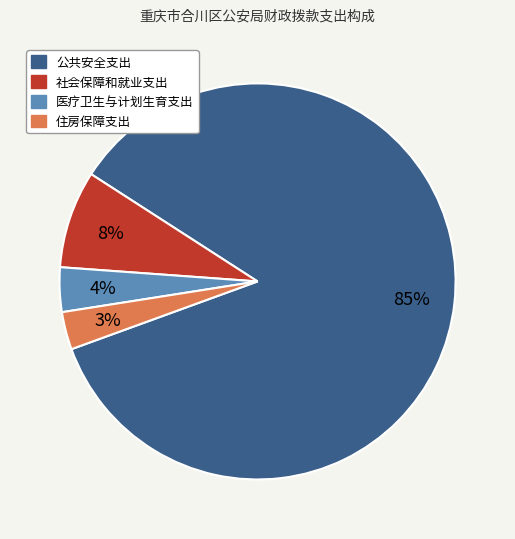

Which slice represents more than half of the pie?

公共安全支出